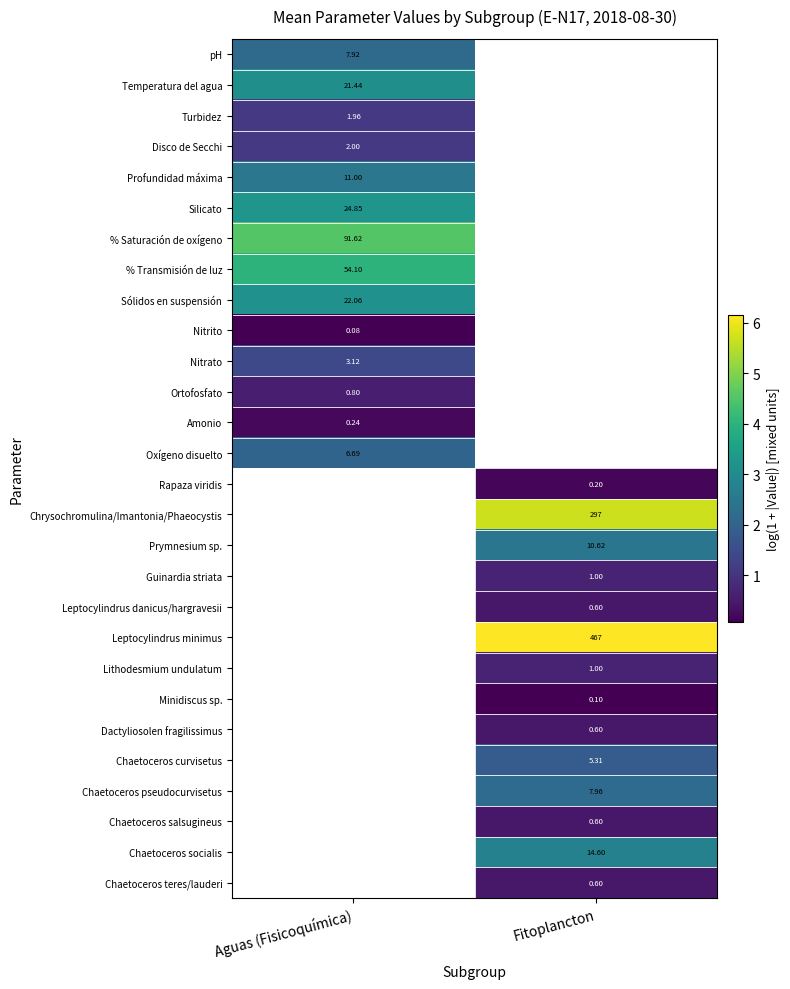

How many data points in Lithodesmium undulatum are above 0?

1